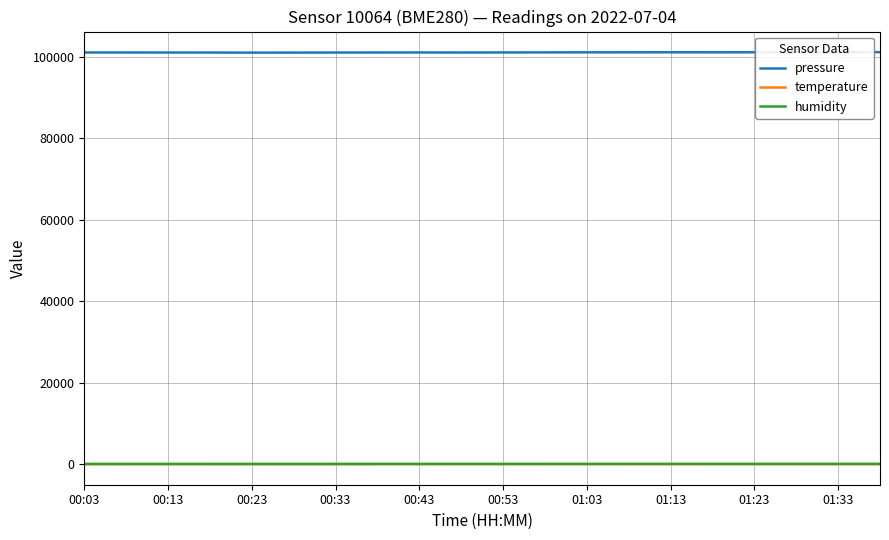

True or false: pressure and temperature intersect in this chart.

False